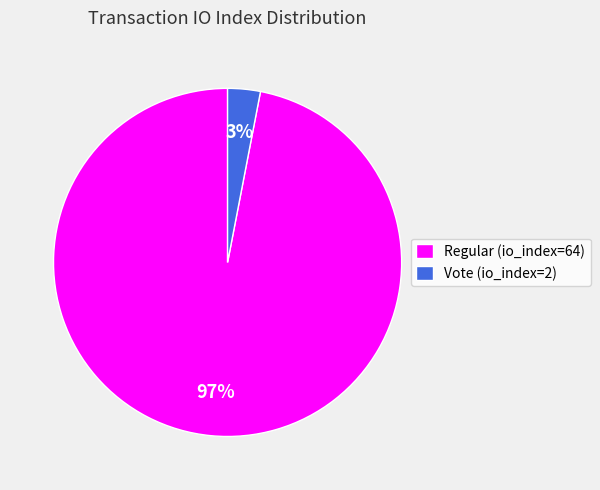

To the nearest percent, what is the average slice percentage?

50%